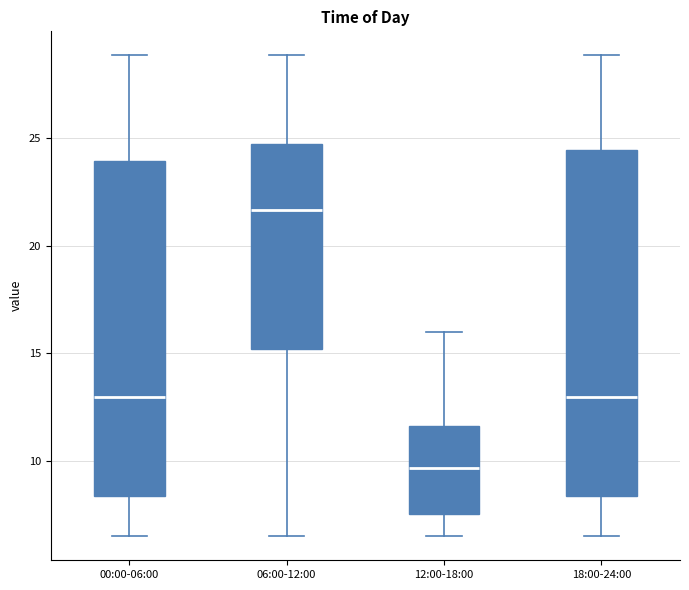

Which box's median line is the lowest?

12:00-18:00